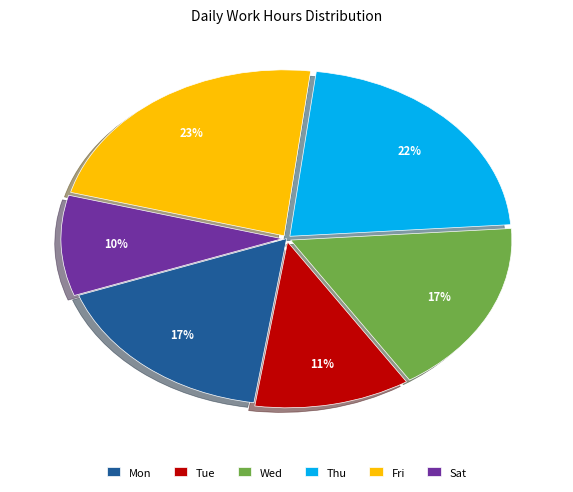

Between Fri and Wed, which is larger?

Fri